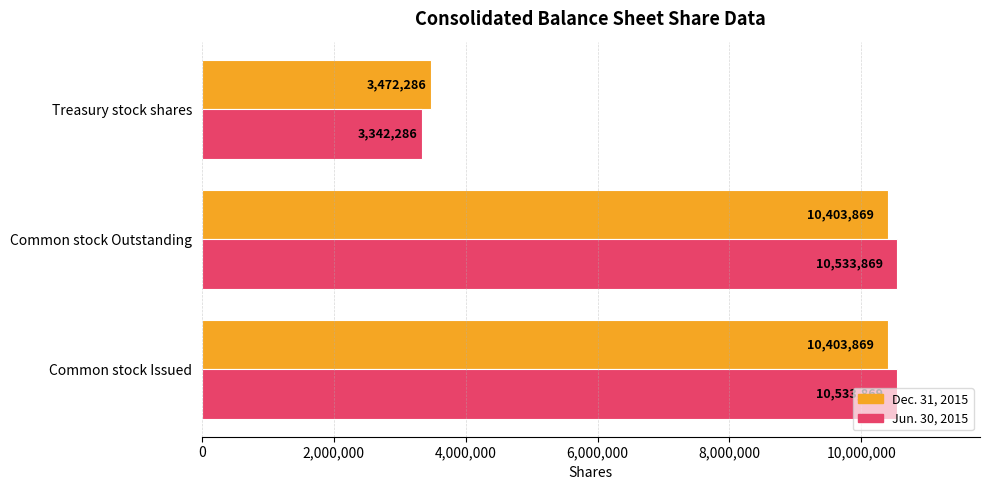

How many values in the Jun. 30, 2015 series are below 10533869?

1